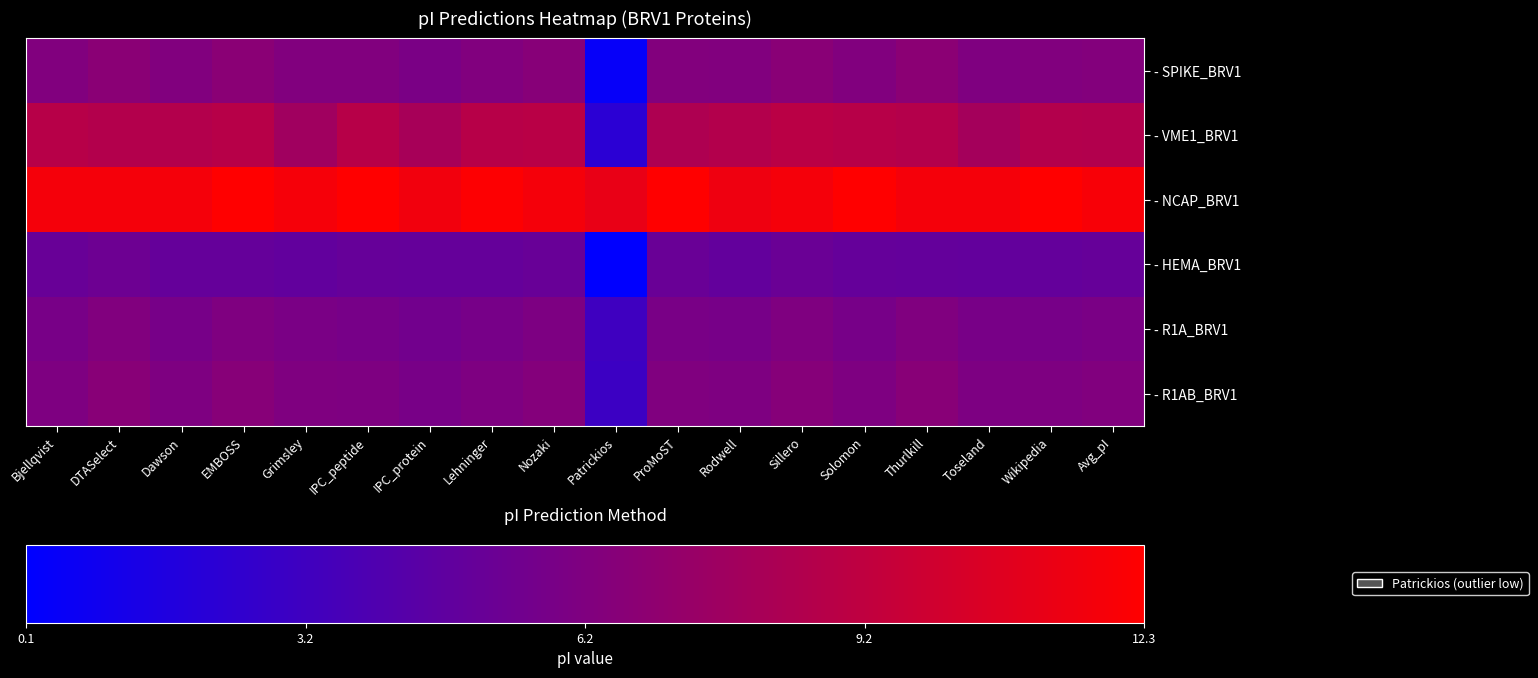

How many data points does each series have?

18